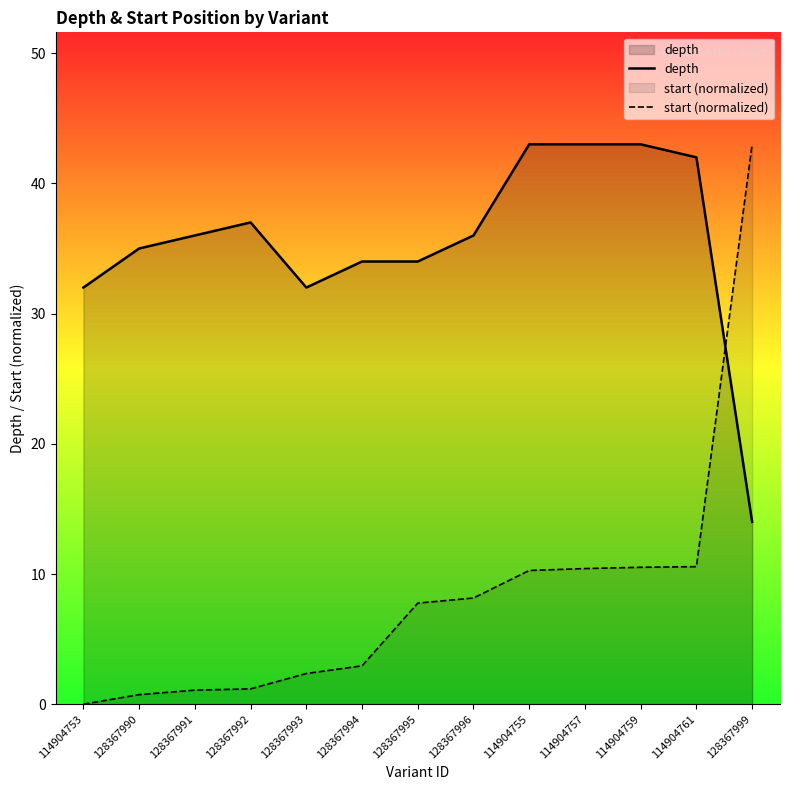

What is the sum of the start (normalized) values at 114904757 and 114904759?

20.9